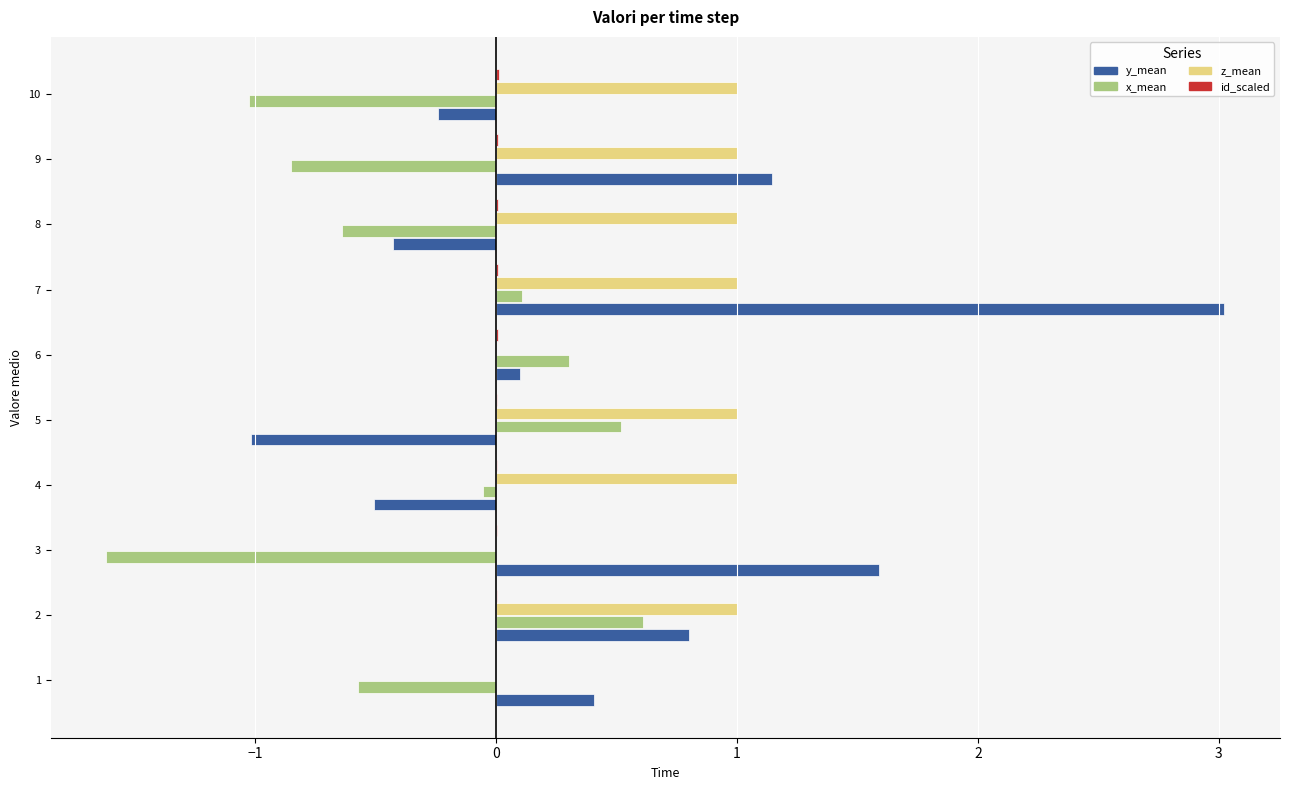

At which category is the sum across all series the highest?

7